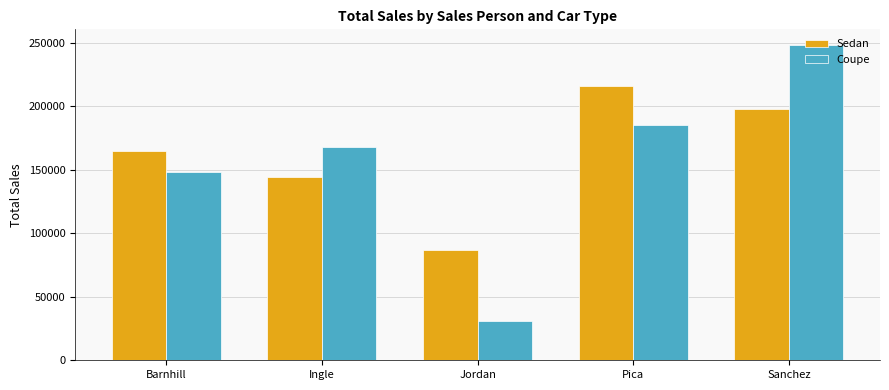

Reading right to left, what are all the values shown in this chart?

Sedan: 198000	216000	87000	144000	165000
Coupe: 248000	185000	31000	168000	148000